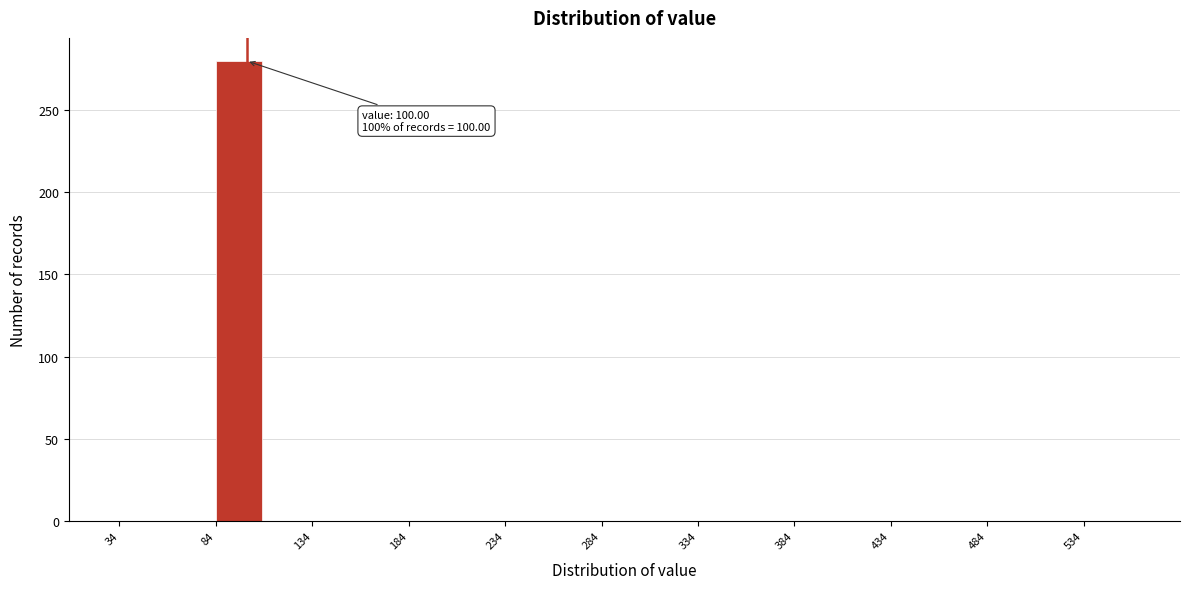

Over which range of the x-axis is the bar tallest?

84 to 109